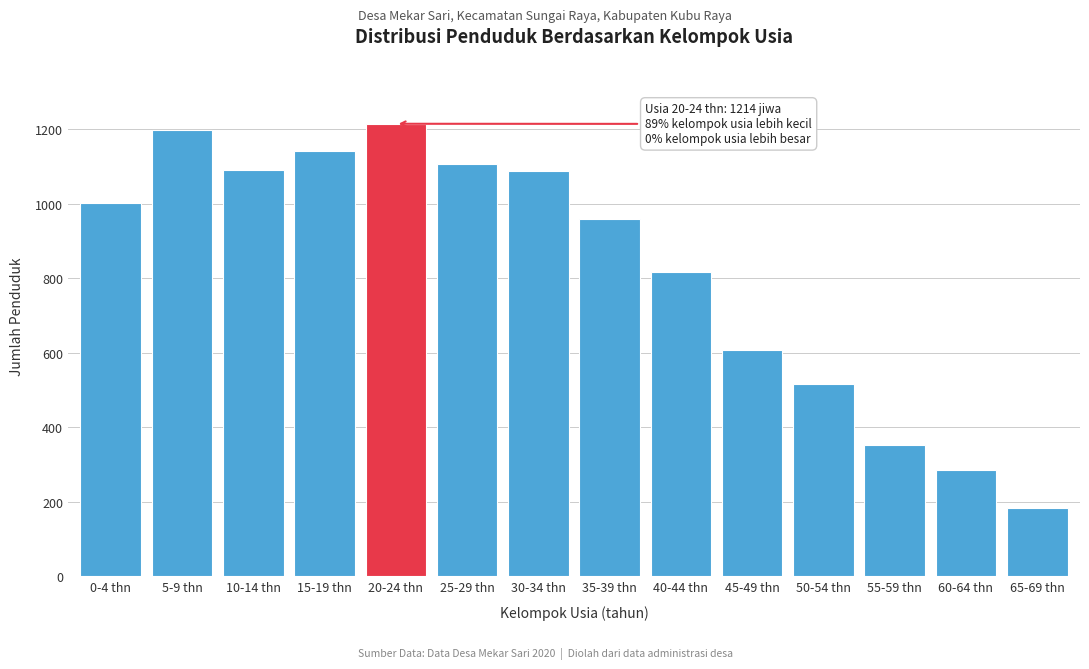

What is the maximum value shown in the chart?

1214